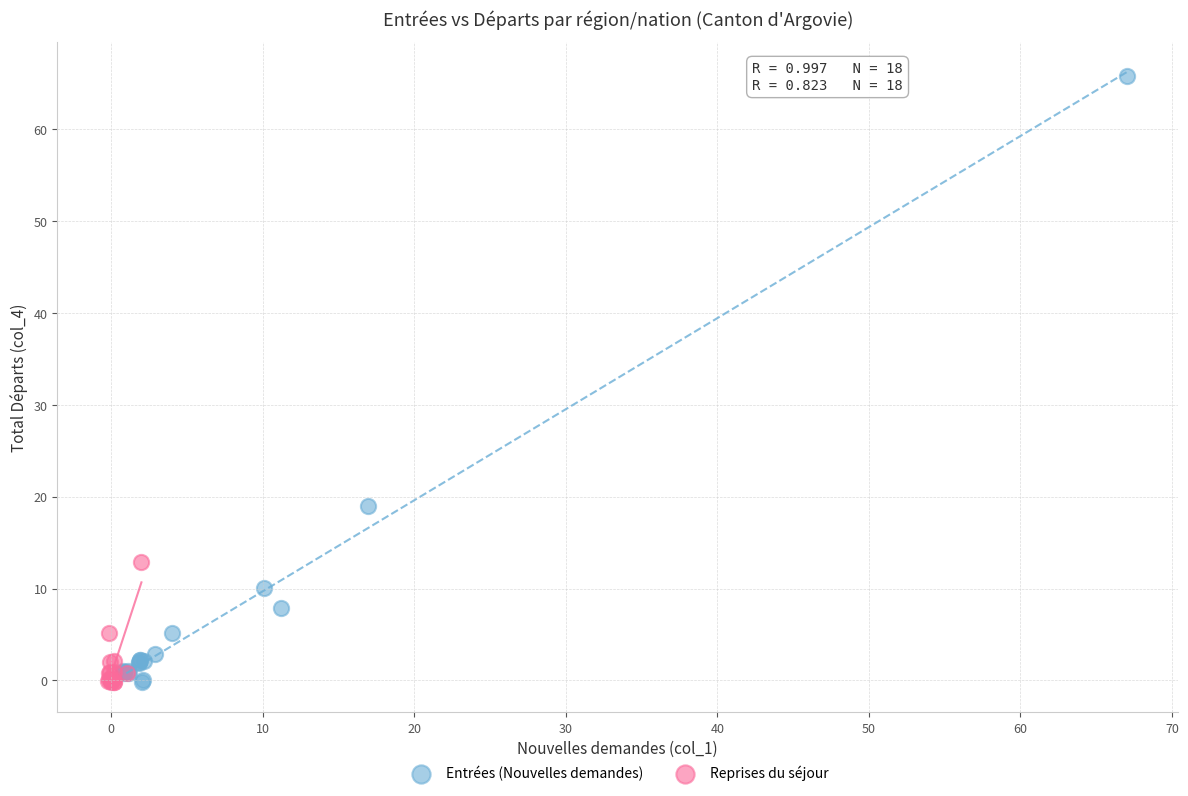

Which series has the widest spread of Y values?

Entrées (Nouvelles demandes)